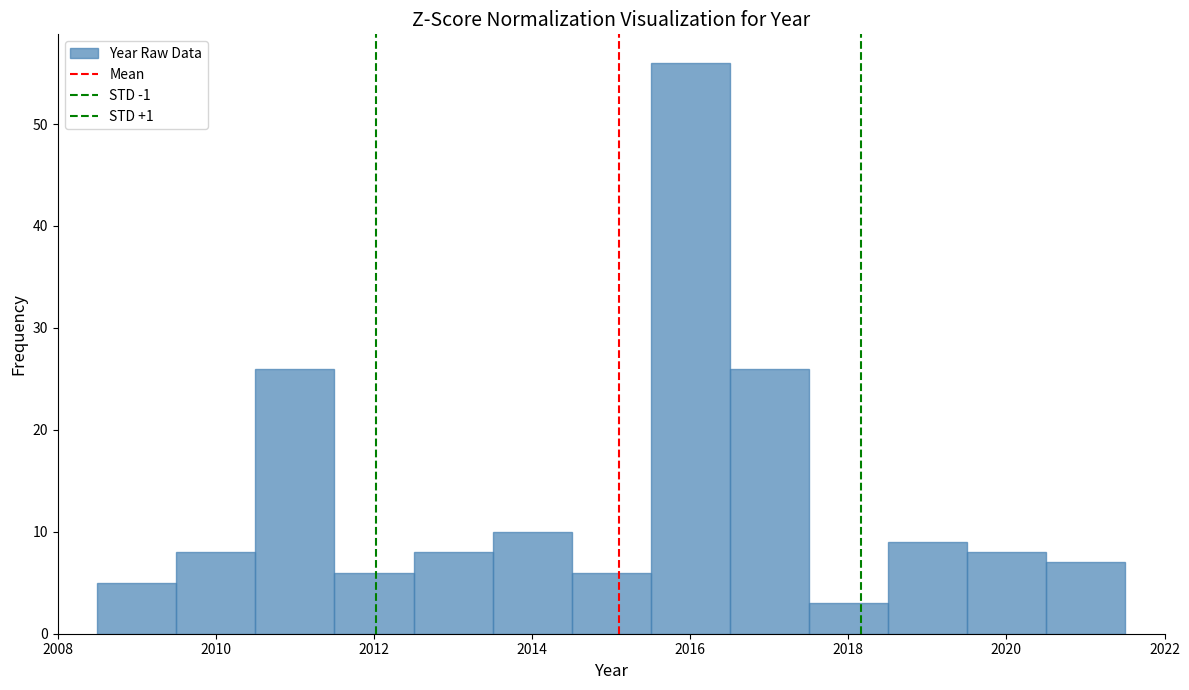

Over which range of the x-axis is the bar tallest?

2015.5 to 2016.5